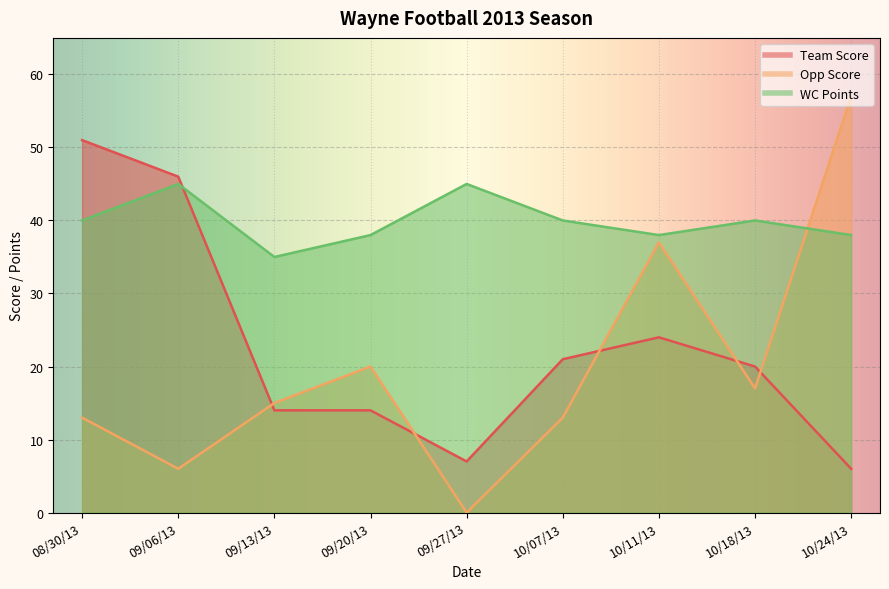

How many values in the Team Score series are below 20?

4